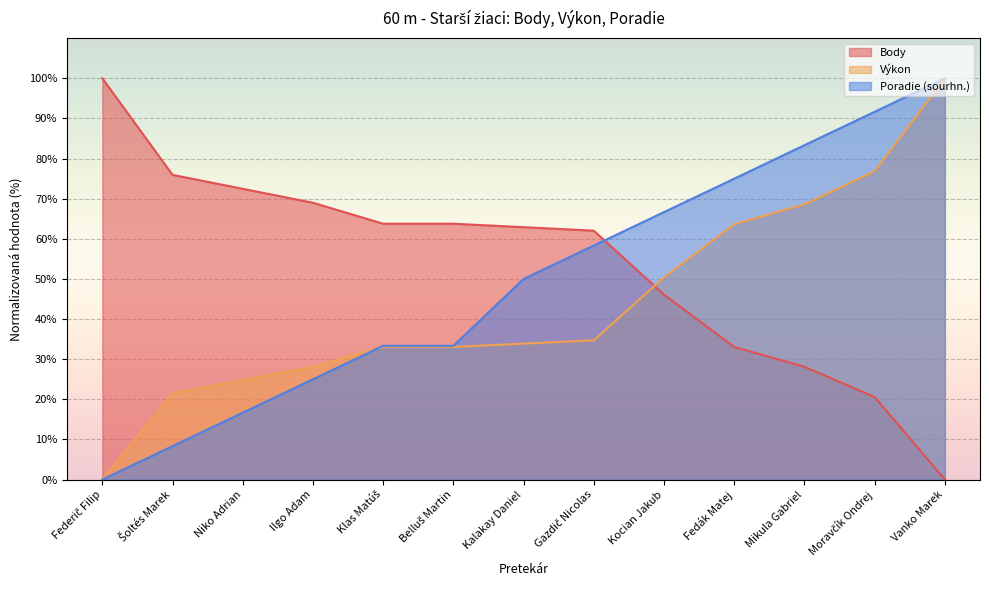

List the series in order of their peak value, highest first.

Body, Výkon, Poradie (sourhn.)